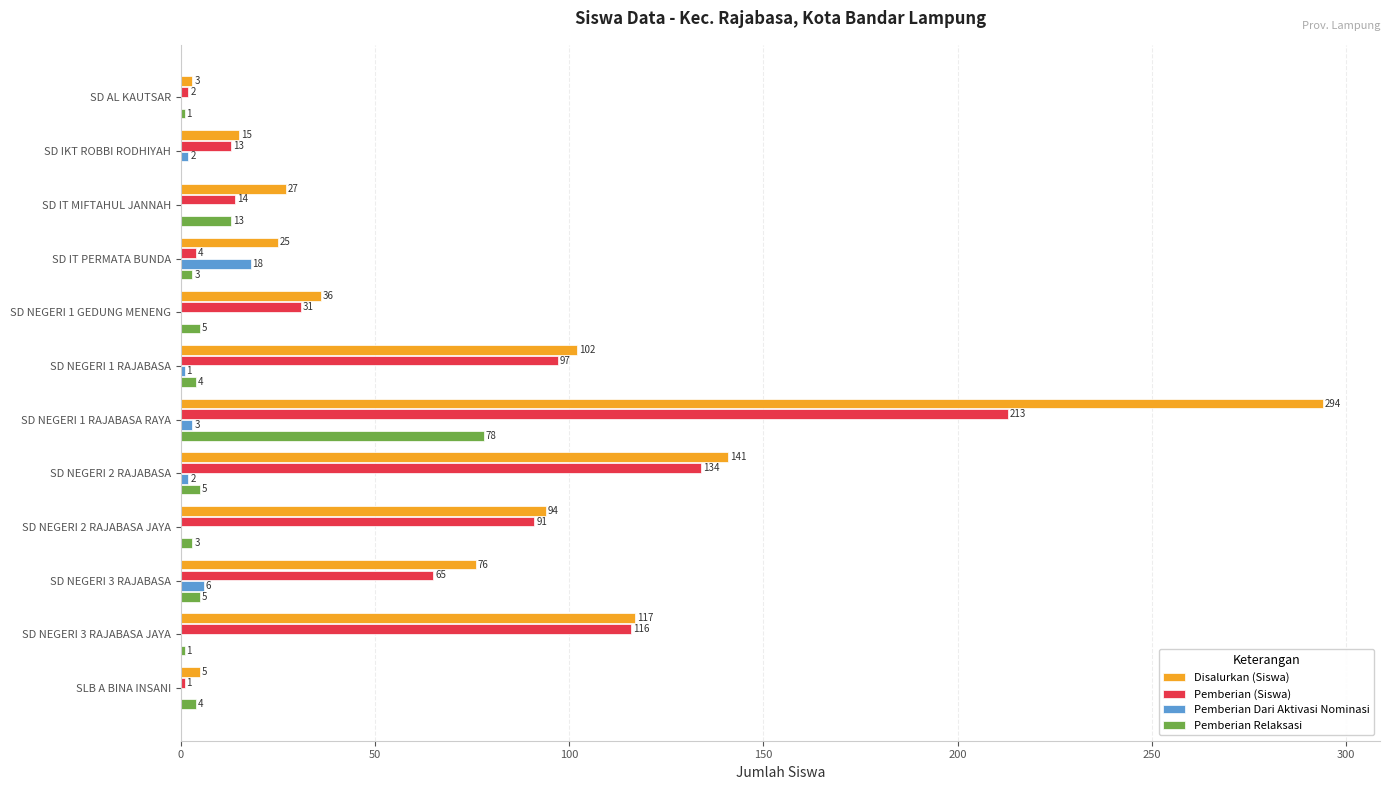

At which label does Pemberian Relaksasi reach its peak?

SD NEGERI 1 RAJABASA RAYA